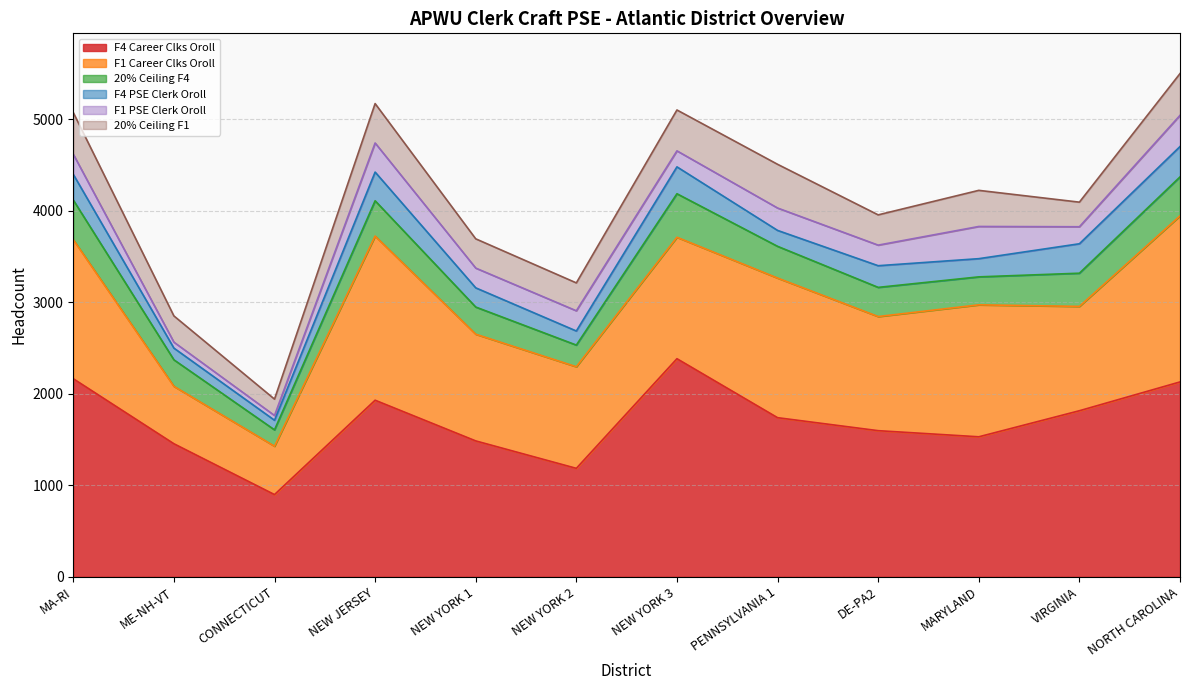

Rank the series at NEW YORK 2 from highest to lowest value.

F4 Career Clks Oroll, F1 Career Clks Oroll, 20% Ceiling F1, 20% Ceiling F4, F1 PSE Clerk Oroll, F4 PSE Clerk Oroll